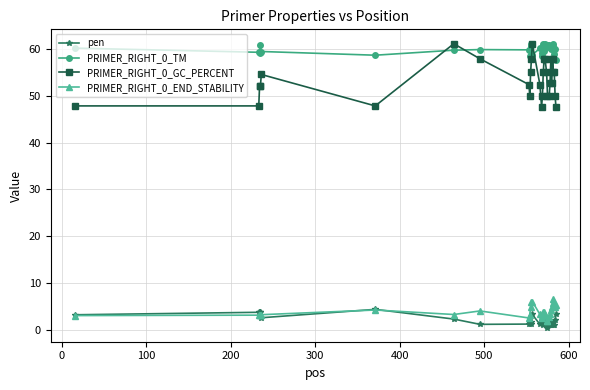

True or false: pen and PRIMER_RIGHT_0_GC_PERCENT cross at least once.

False